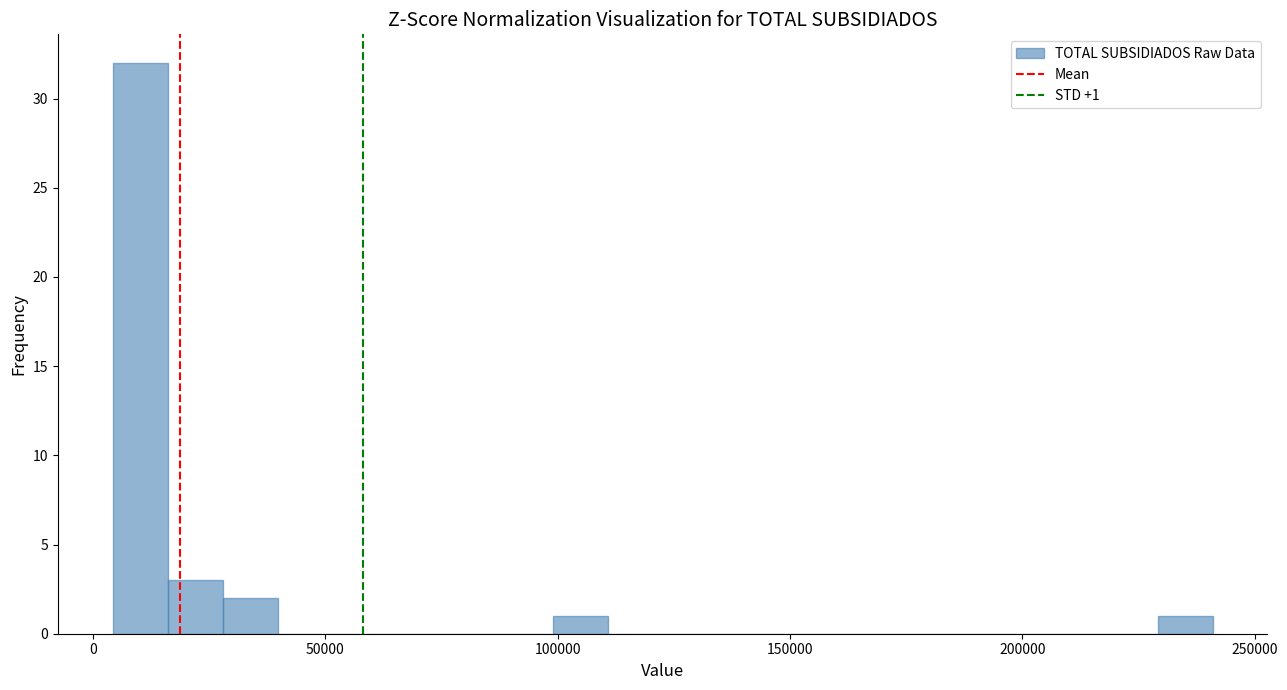

Read against the x-axis, roughly where is the centre of the tallest bar?

10000